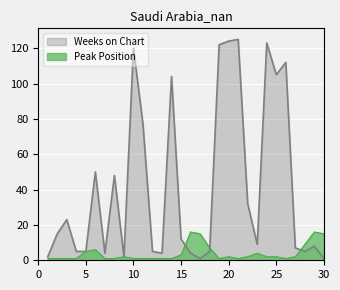

Reading right to left, extract all data points from this chart.

Peak Position: 15	16	9	2	1	2	2	4	2	1	2	1	7	15	16	3	1	1	1	1	1	2	1	1	6	5	1	1	1	1
Weeks on Chart: 1	8	5	7	112	105	123	9	32	125	124	122	5	1	4	12	104	4	5	77	120	2	48	4	50	5	5	23	15	2